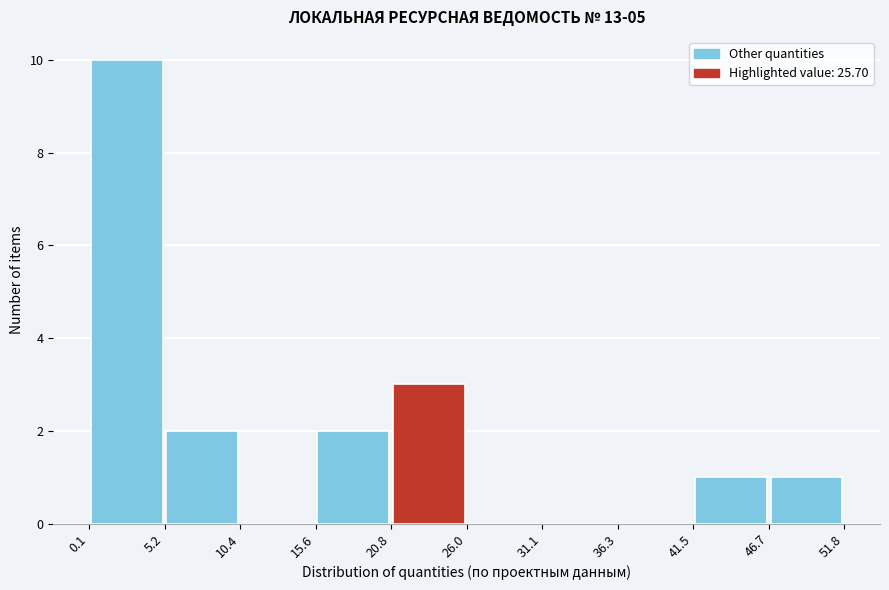

Which range on the x-axis has the tallest bar?

0.1 to 5.2